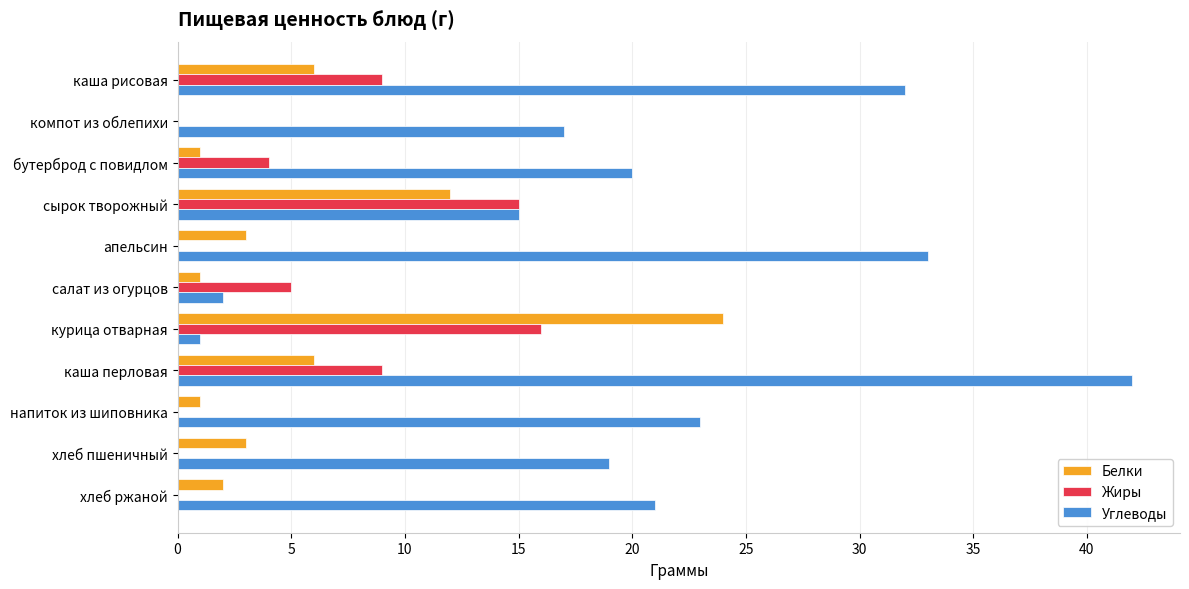

Which series changed the most between апельсин and курица отварная?

Углеводы